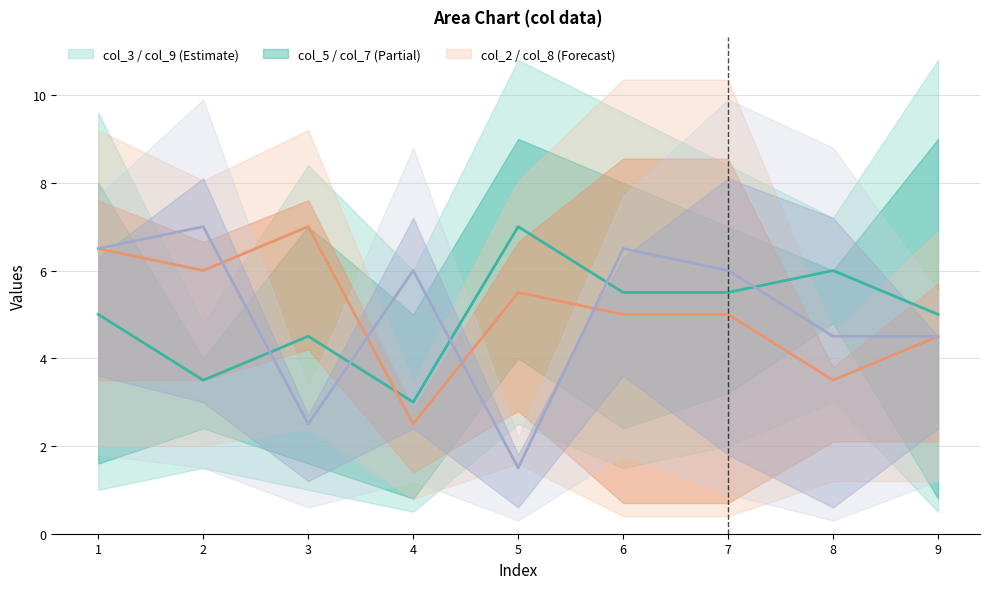

What value does the col_3 series have at 7?

7